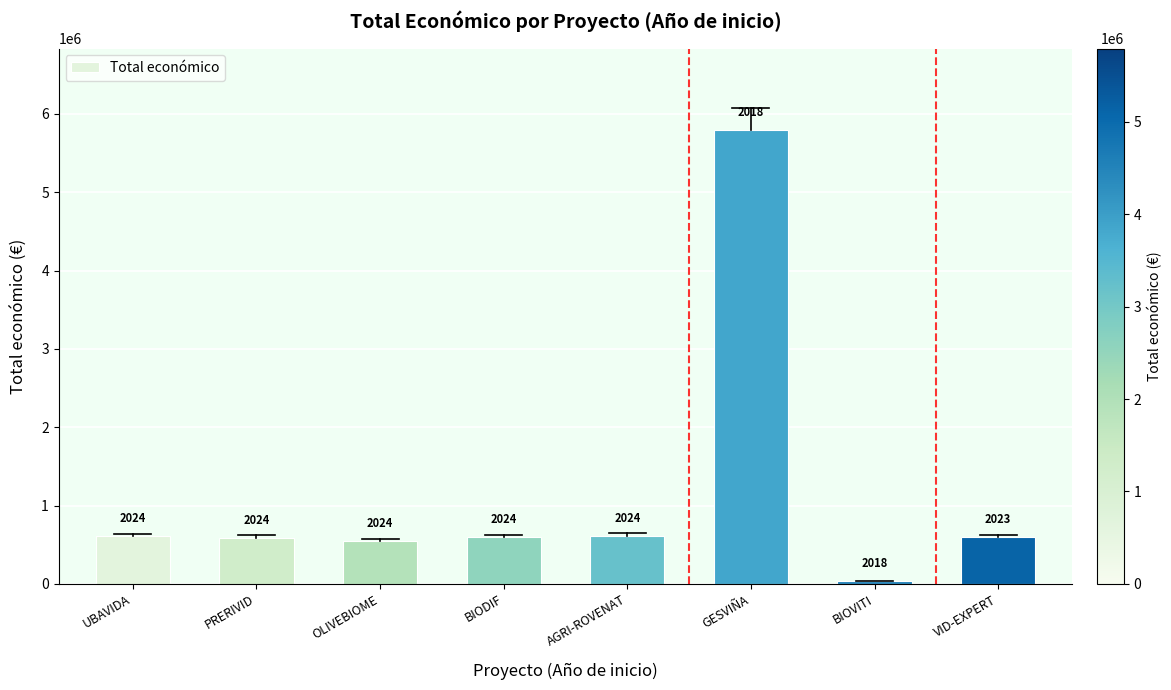

Does the chart contain any negative values?

No